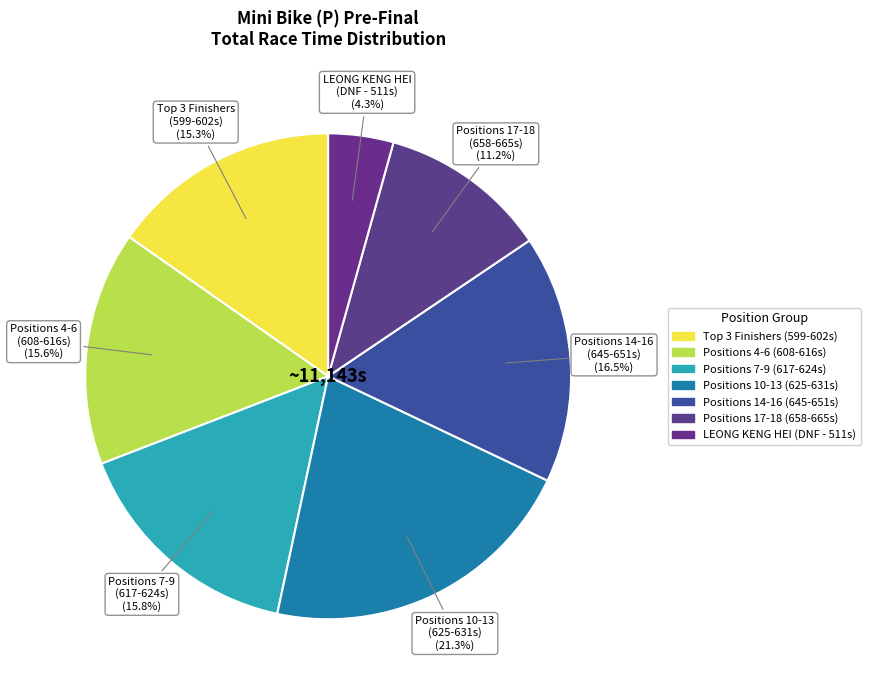

How many slices are in this pie chart?

7